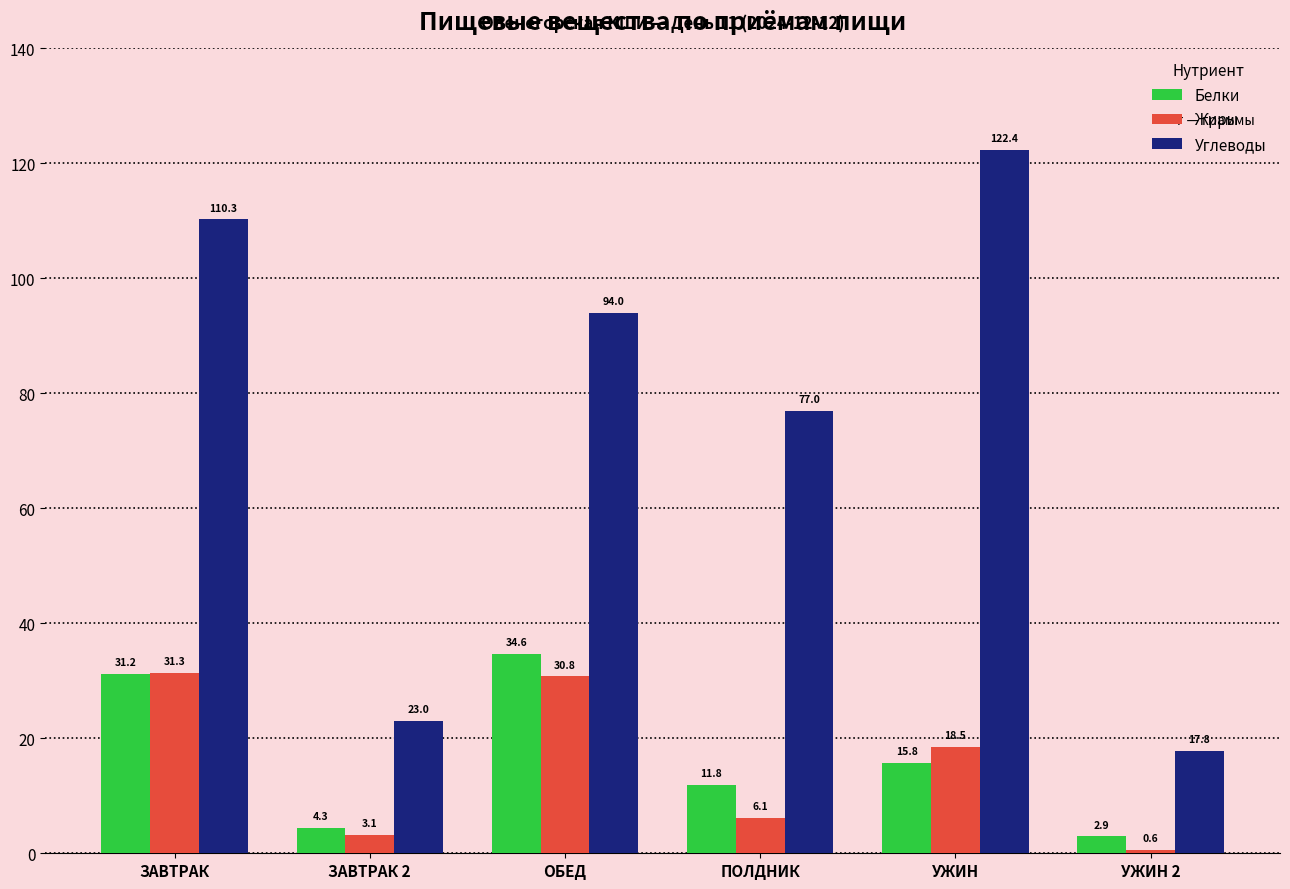

Between ЗАВТРАК and ЗАВТРАК 2, which series saw the biggest shift?

Углеводы